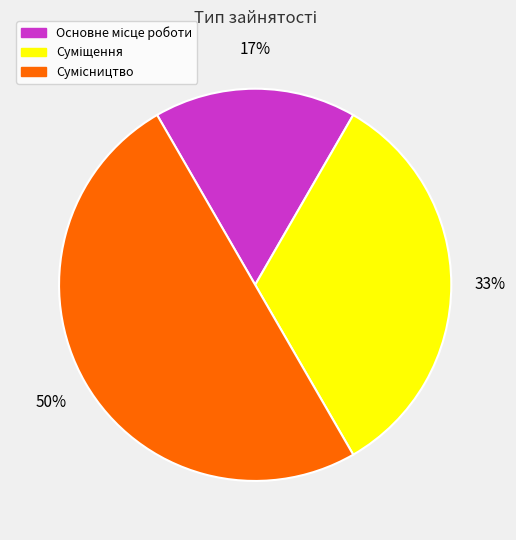

To the nearest percent, what is the difference between the largest and smallest slice percentages?

33%